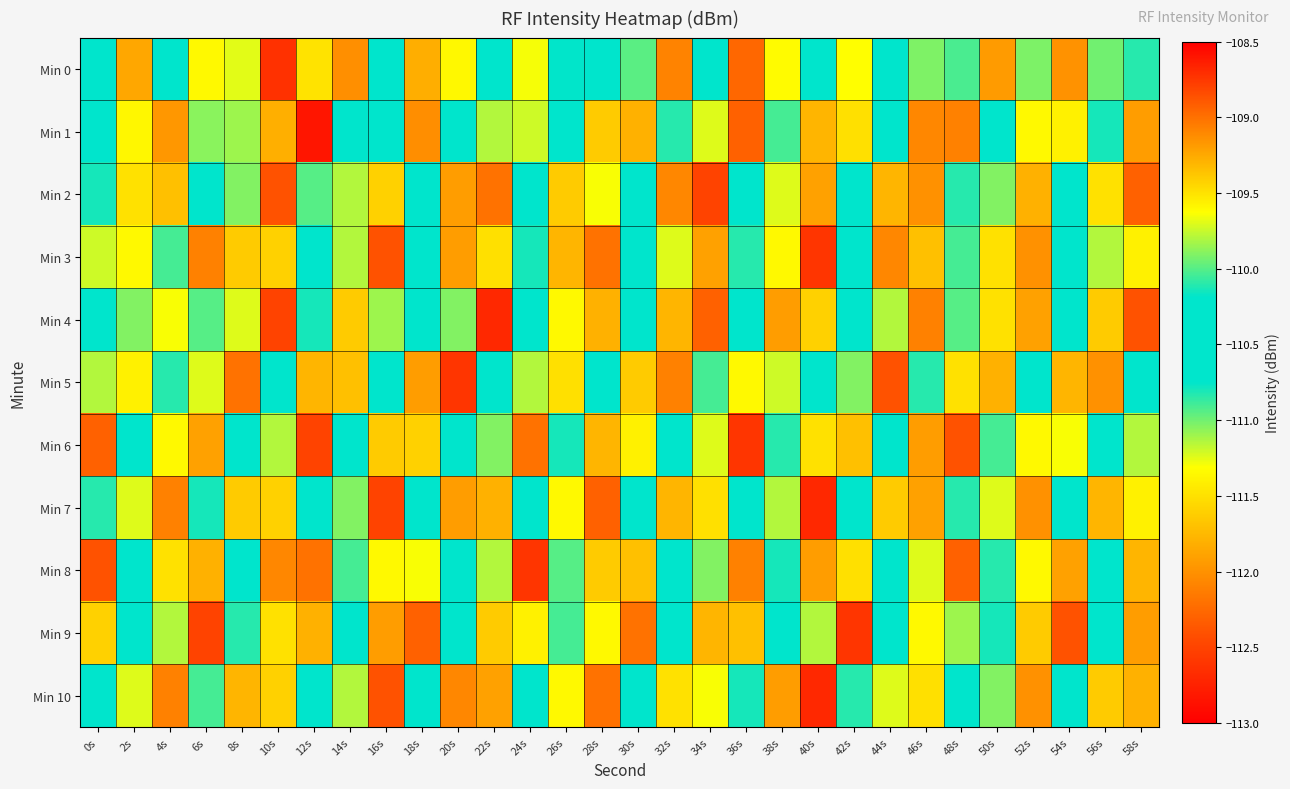

What is the spread (max minus min) of values at 2s?

2.4